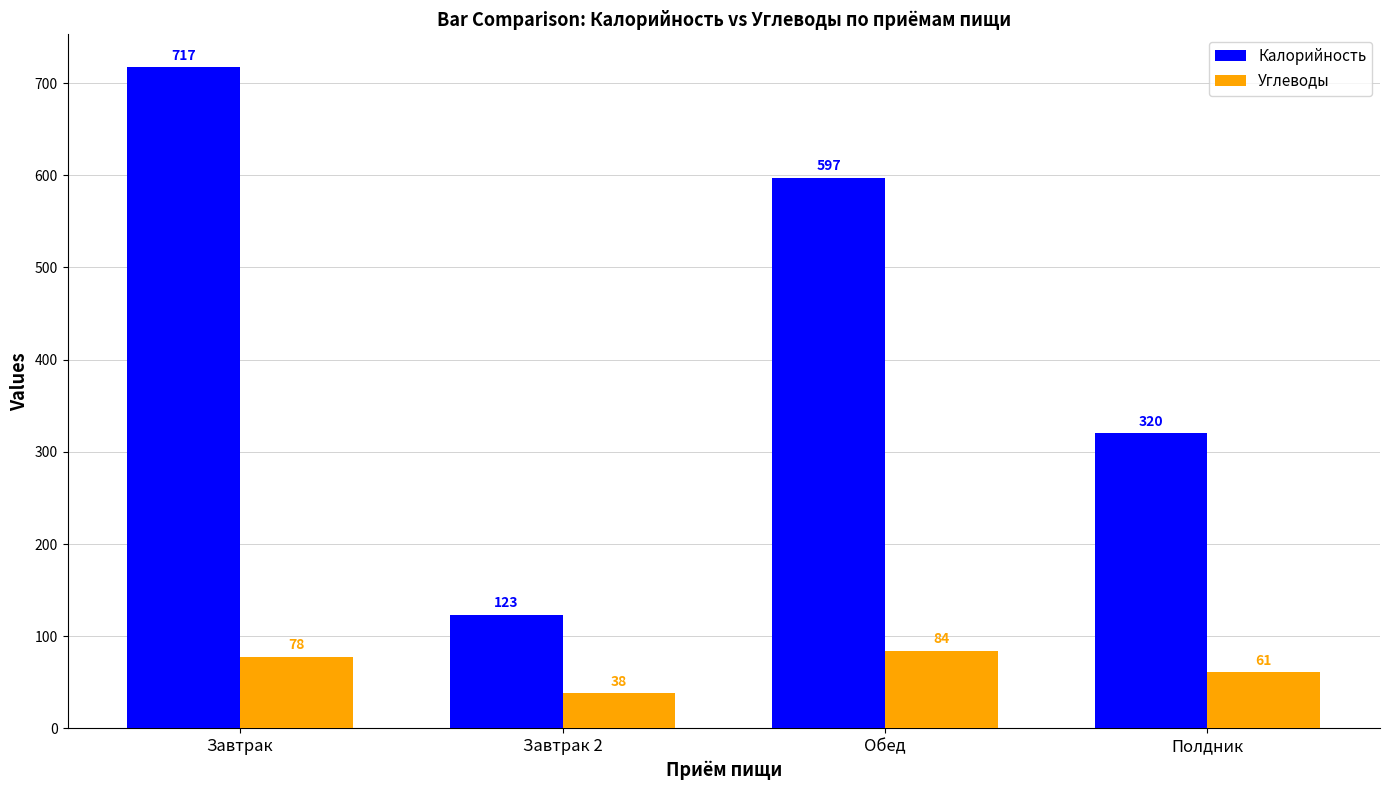

Between Завтрак and Завтрак 2, which series saw the biggest shift?

Калорийность